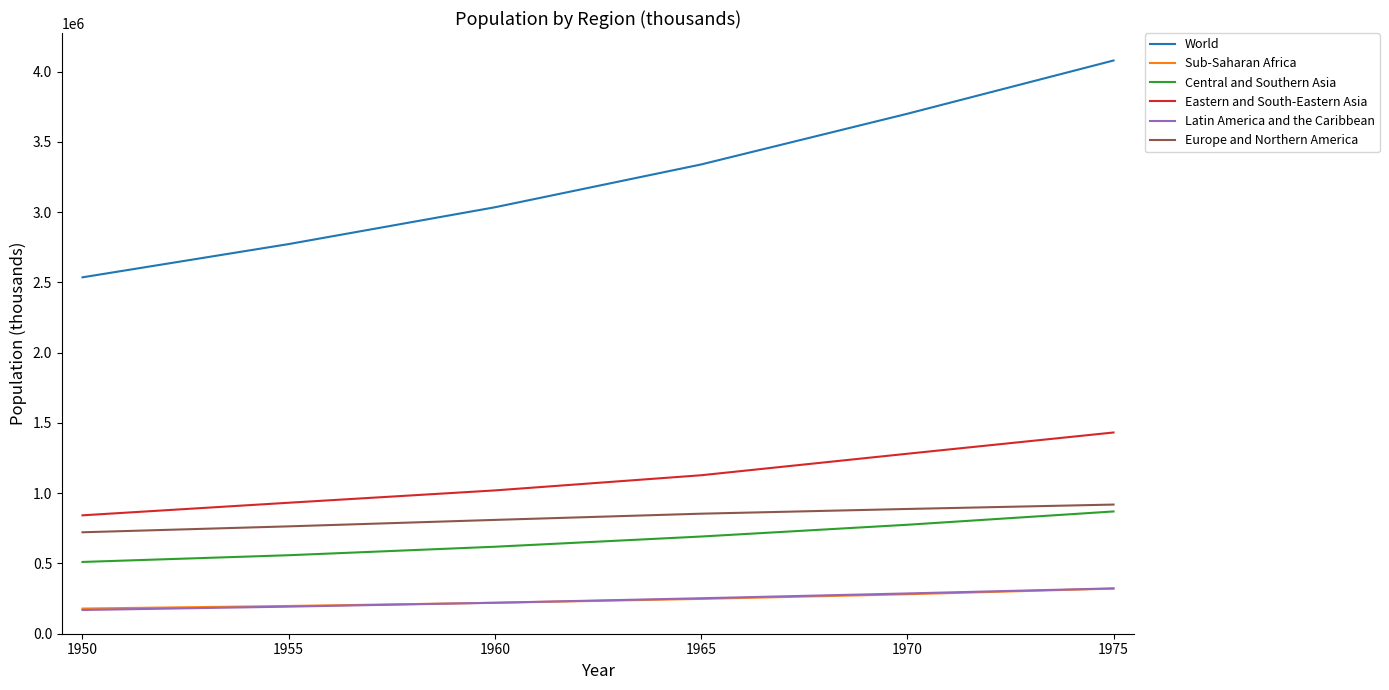

What is the maximum value shown in the chart?

4079480.5